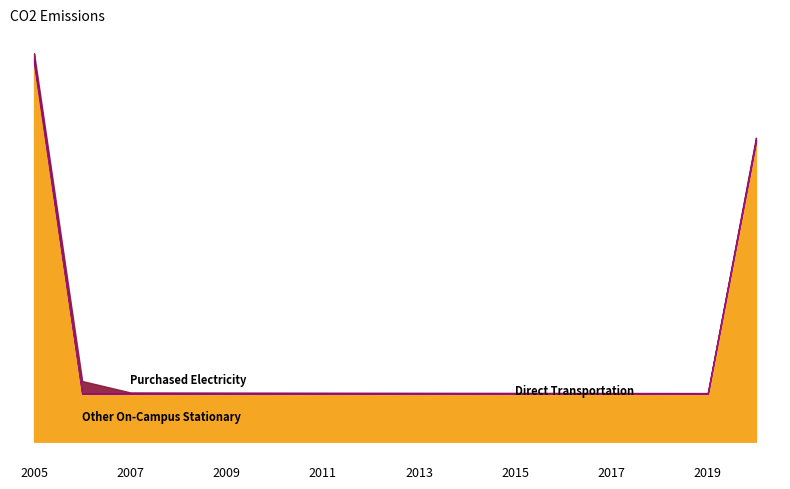

What is the difference between the second highest and minimum values in the Direct Transportation series?

0.1